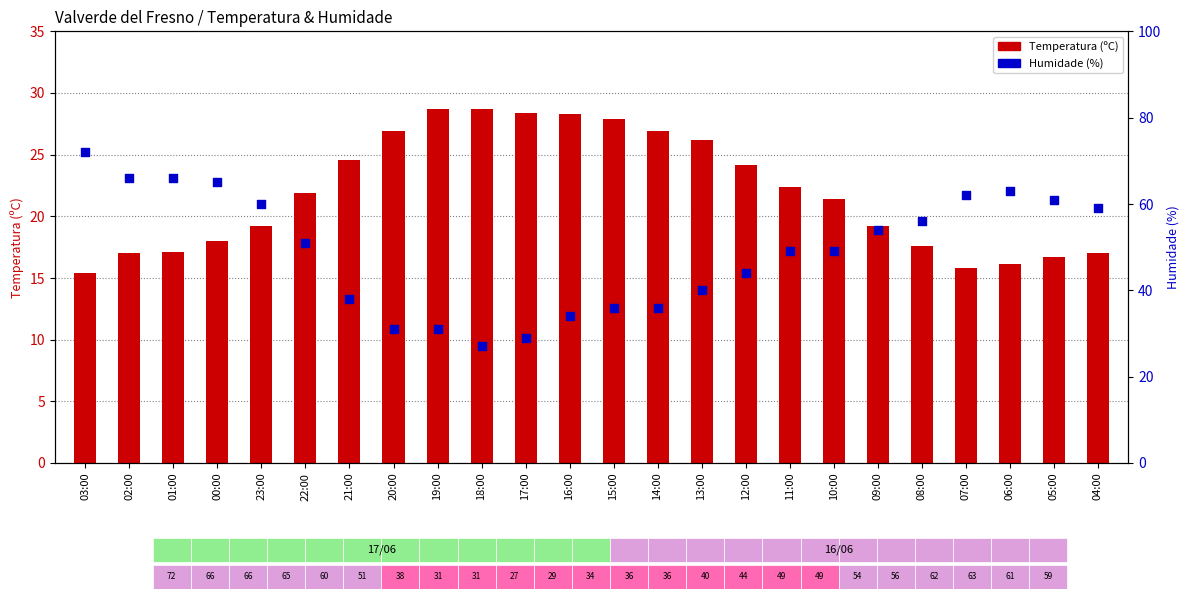

What is the total value across all series at 02:00?

83.0